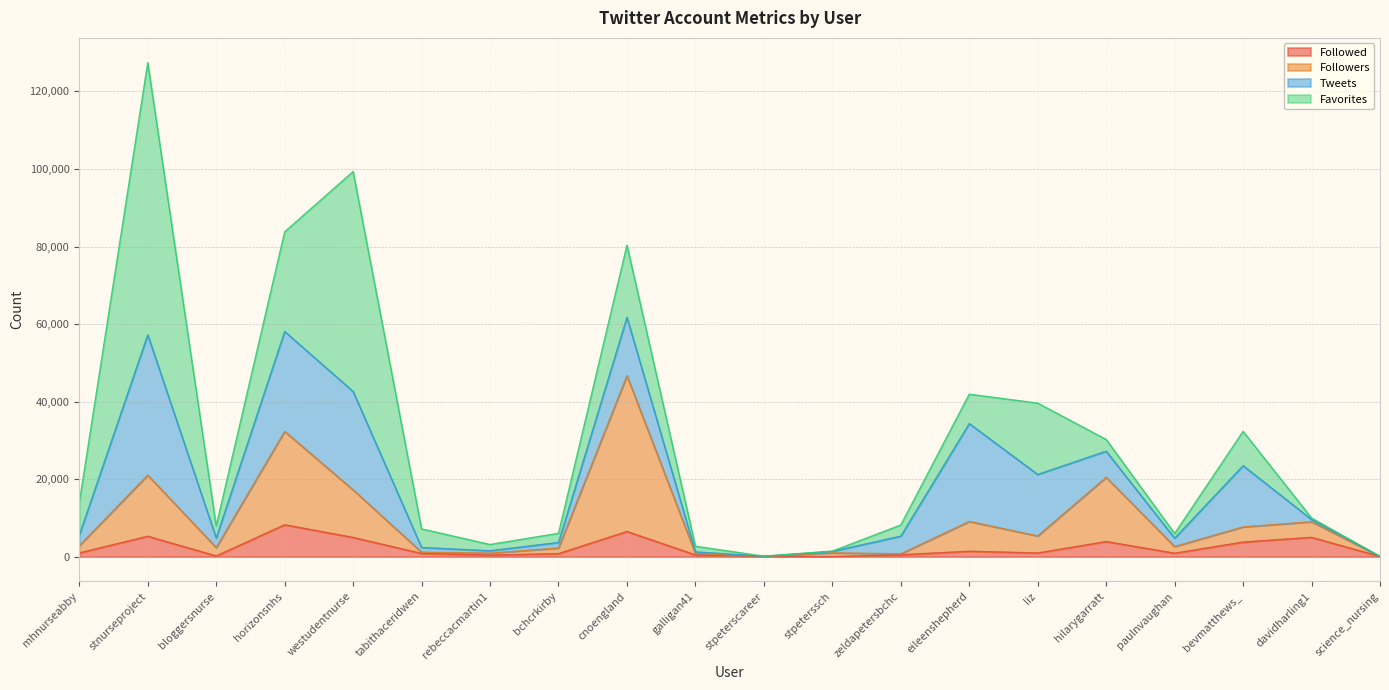

Which category has the lowest value in the Followers series?

science_nursing